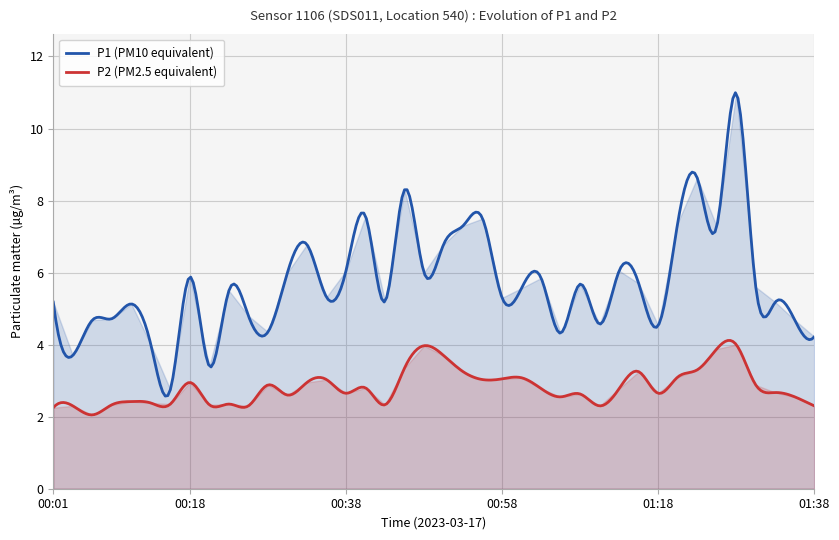

Which series has the largest total across all categories?

P1